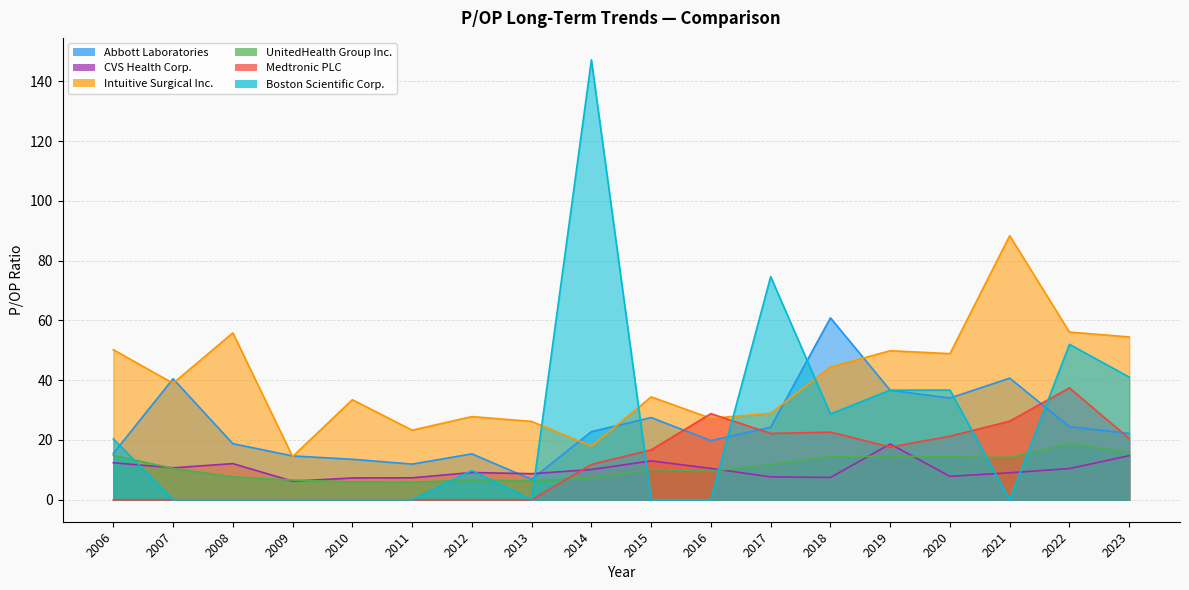

Where is UnitedHealth Group Inc. nearest to the value 10?

2015